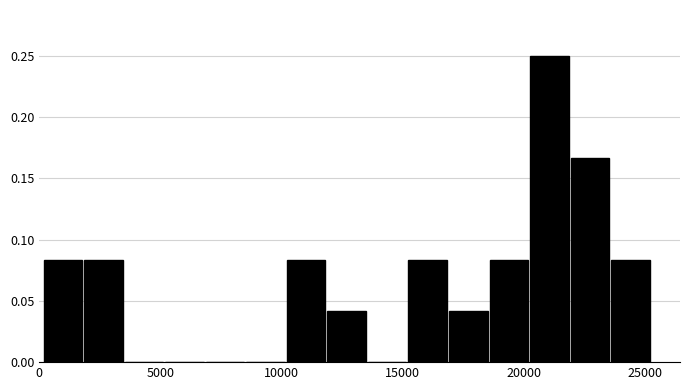

Around what value on the x-axis is the tallest bar? Give the approximate position of its centre, as read against the axis.

21000